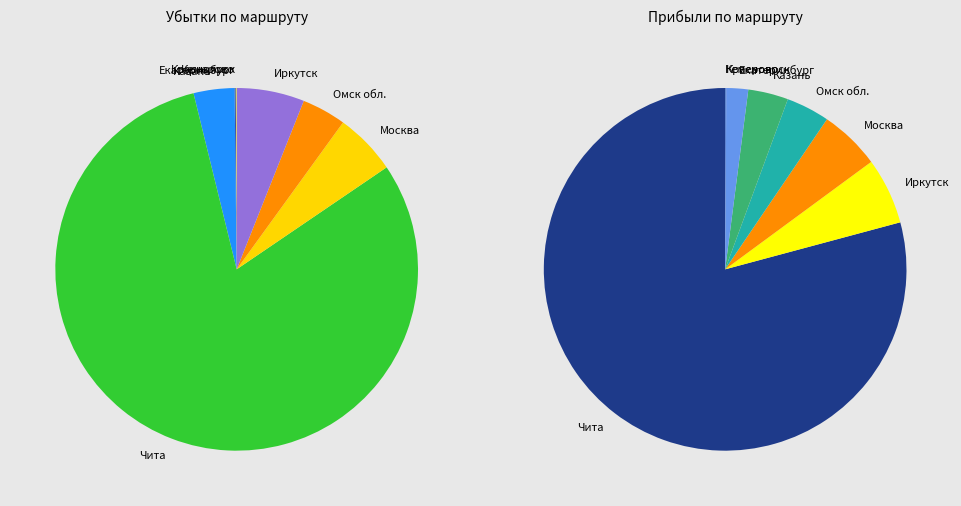

To the nearest percent, what is the difference between the Чита and Иркутск slice percentages?

75%